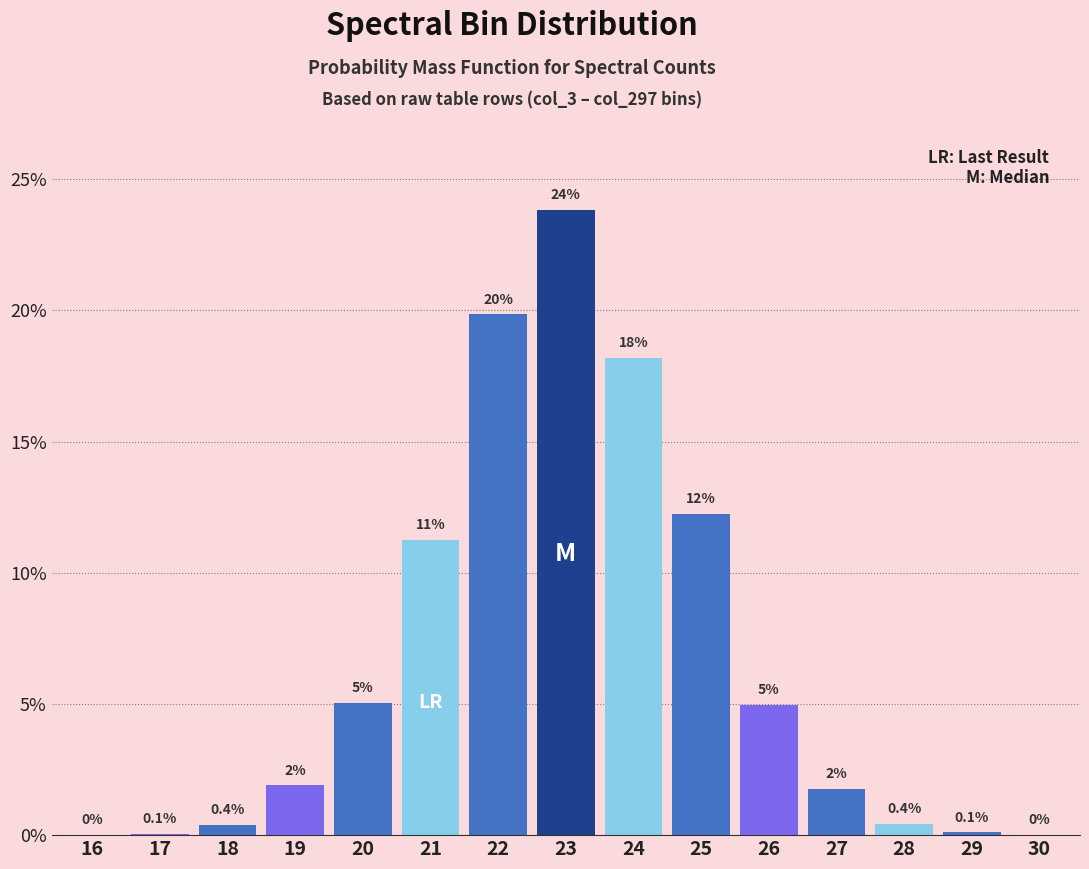

At which label is the value closest to 11?

21